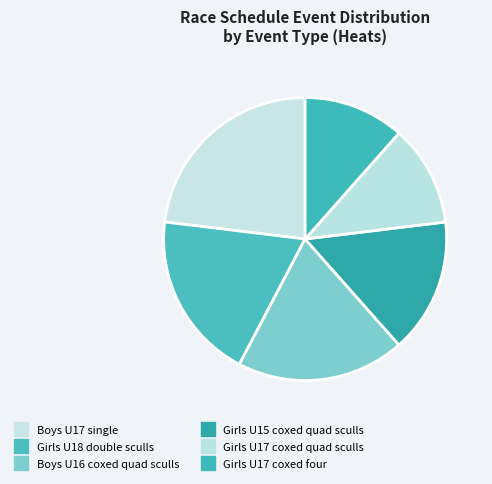

Which category has the biggest portion of the pie?

Boys U17 single